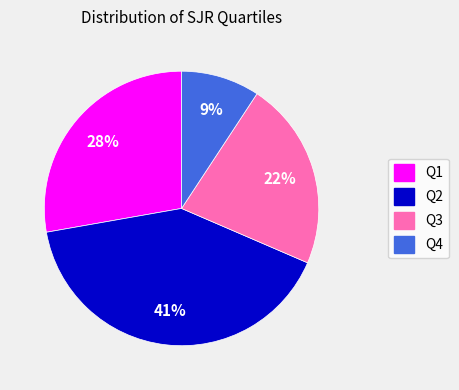

How many segments does this pie chart have?

4